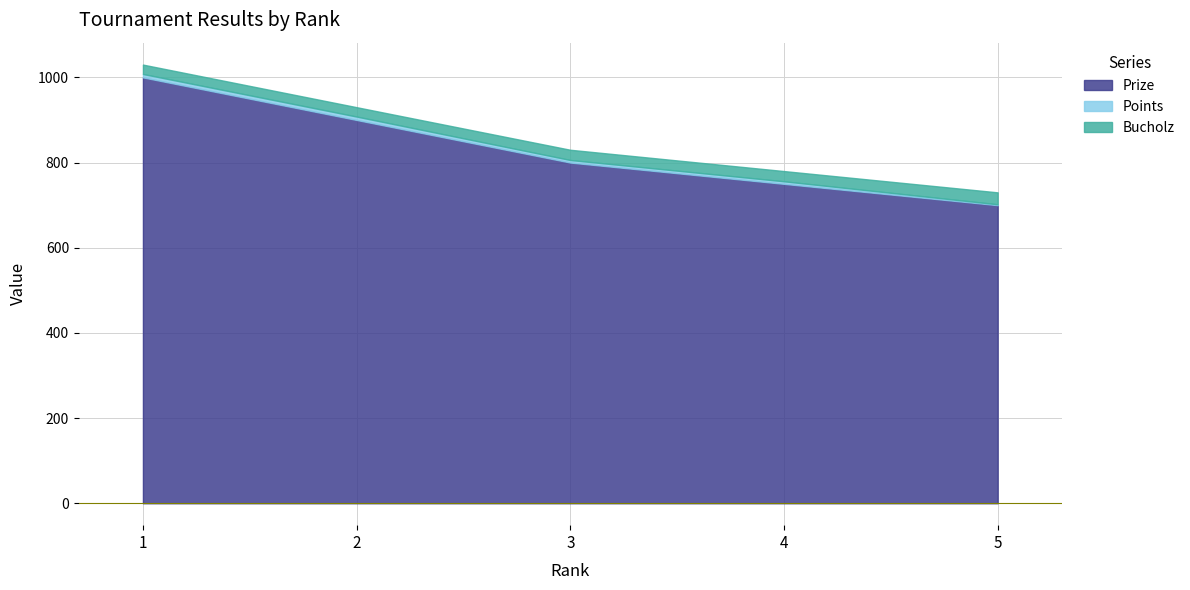

At which label does Points reach its minimum?

5